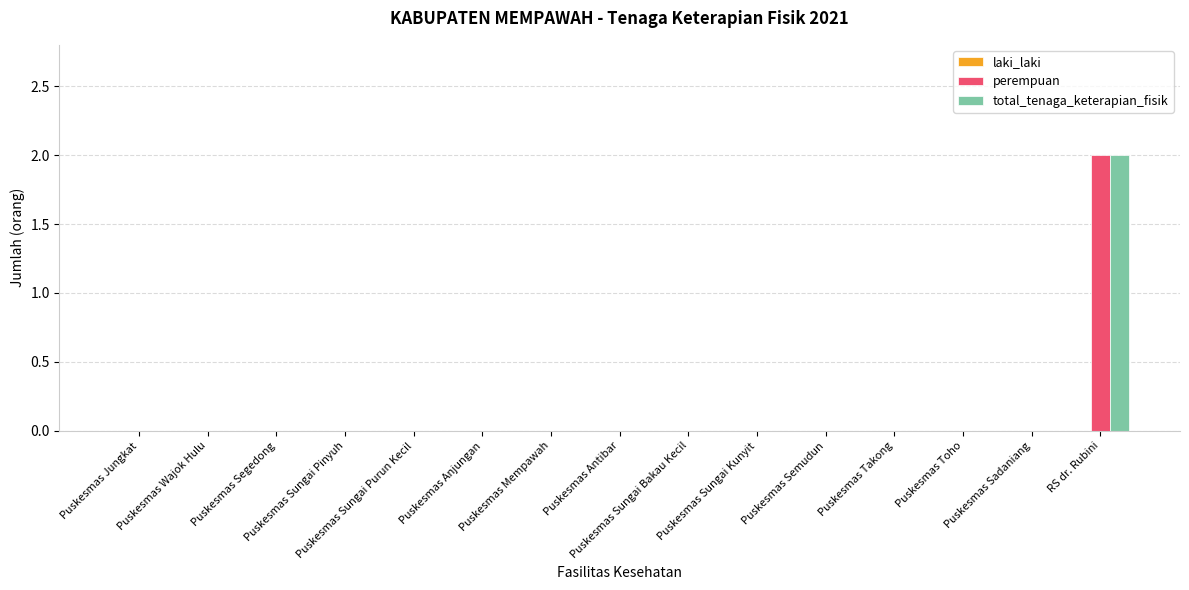

True or false: perempuan has a value of 0 at Puskesmas Segedong.

True